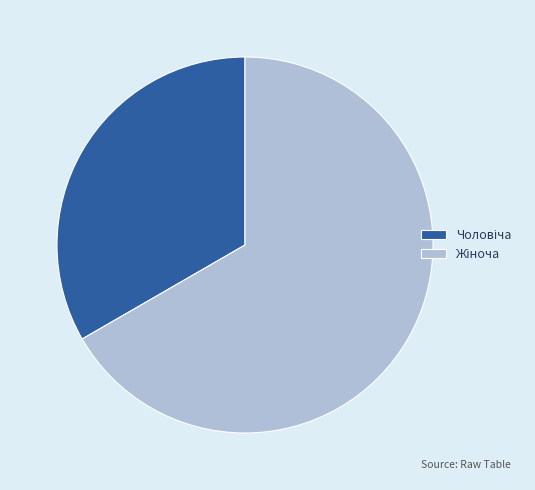

Count the number of slices in the pie.

2